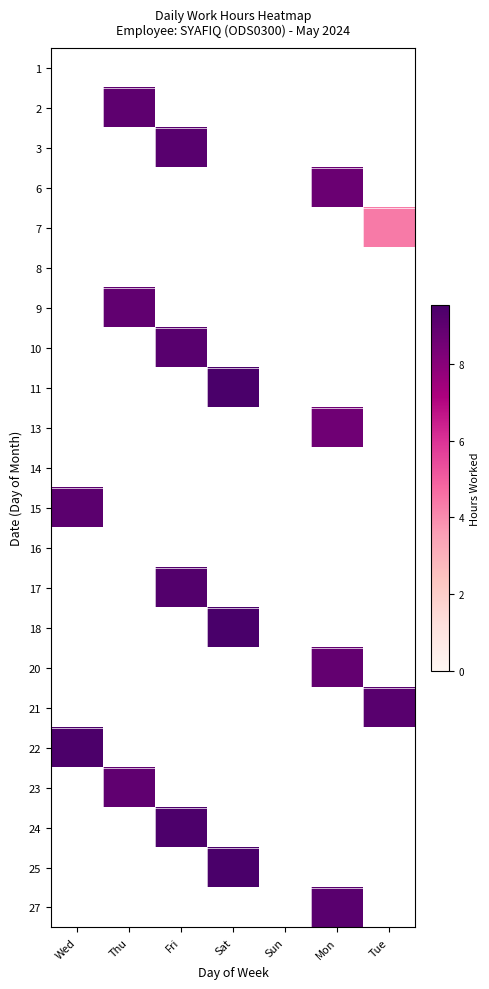

Rank the series by their maximum value, from highest to lowest.

1, 2, 3, 6, 7, 8, 9, 10, 11, 13, 14, 15, 16, 17, 18, 20, 21, 22, 23, 24, 25, 27